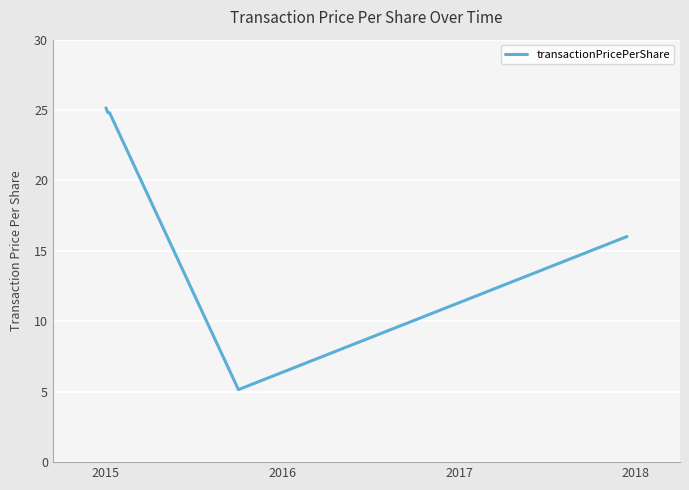

True or false: the data has more than 2 interior local peaks.

False